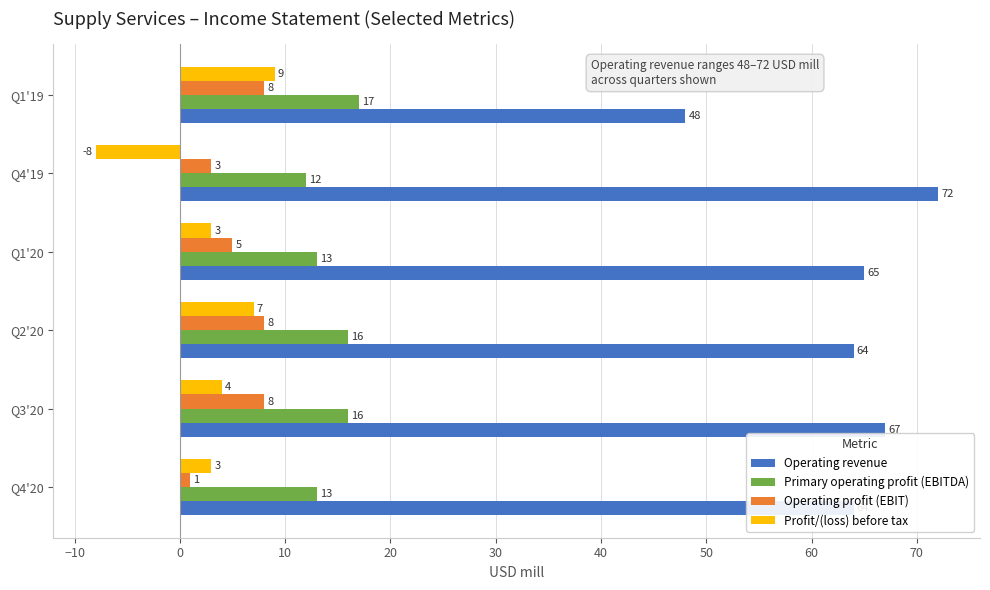

Is it true that Primary operating profit (EBITDA) equals 5 at Q4'19?

False